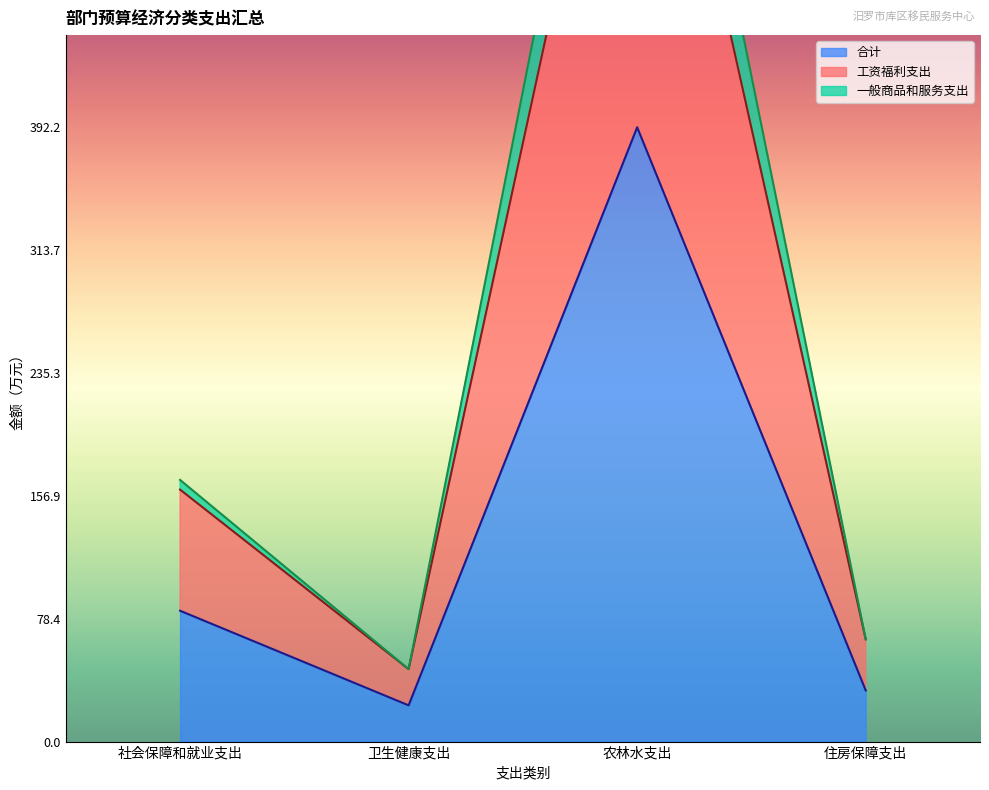

Read the 合计 value at 农林水支出.

392.2